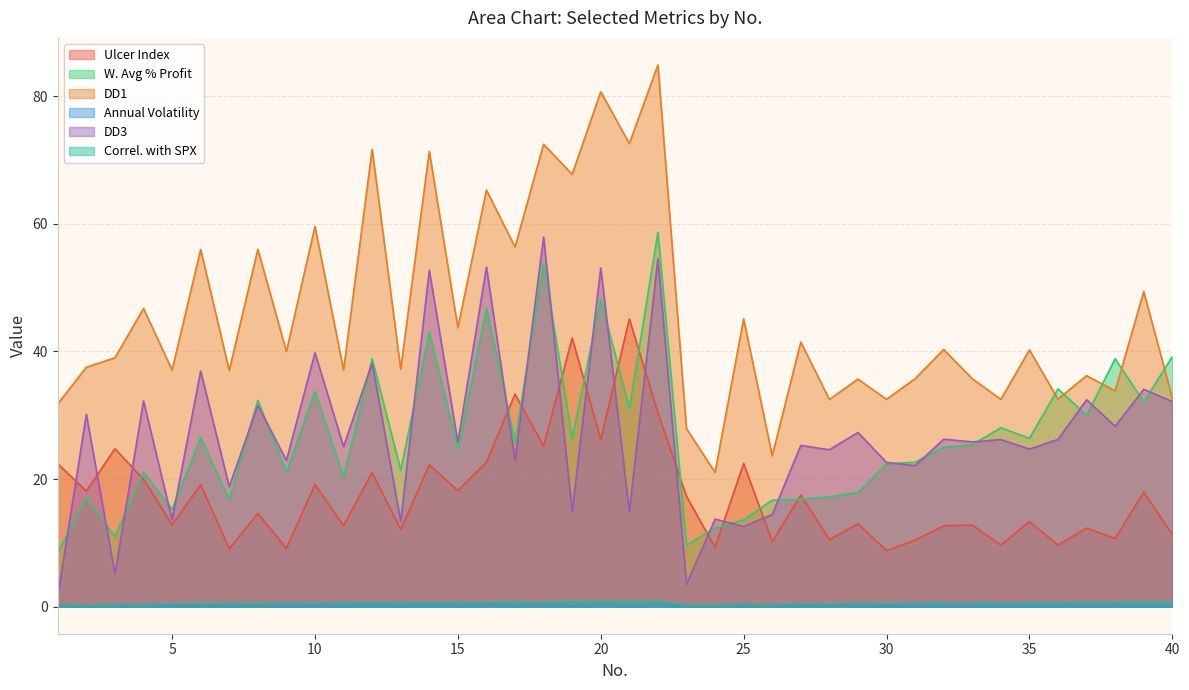

Which series has the largest range (max minus min)?

DD1